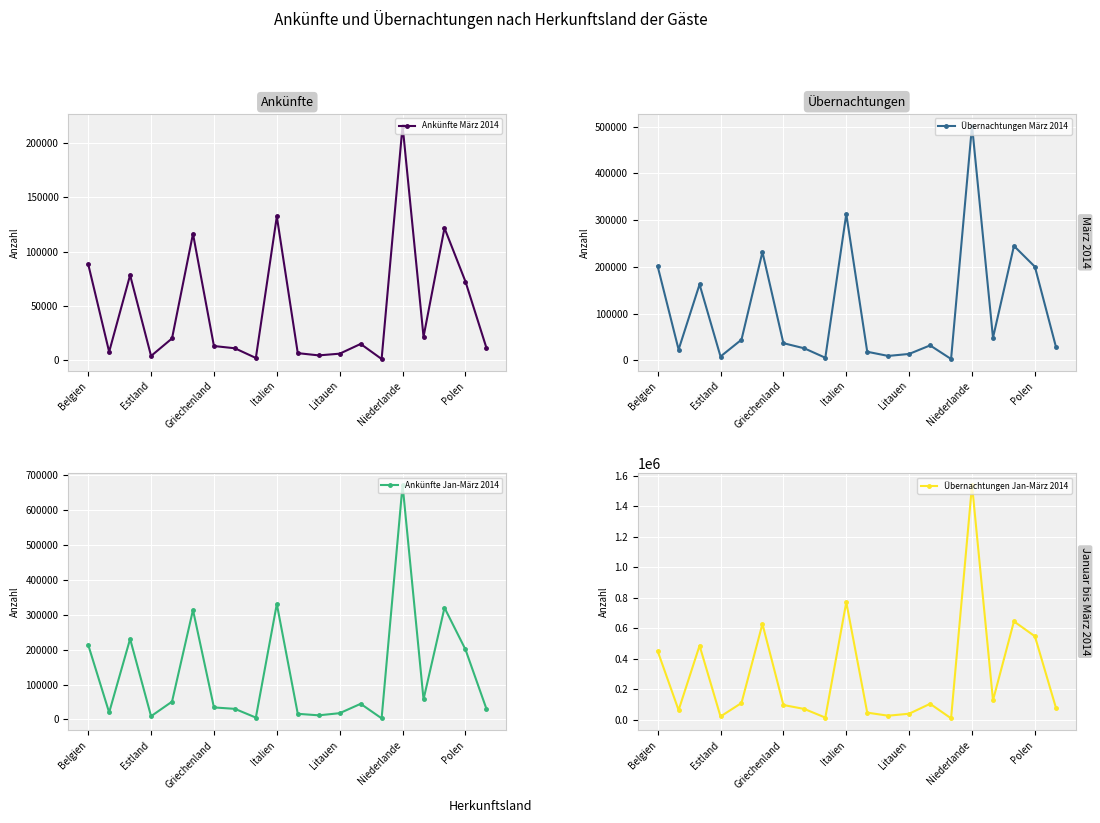

What is the sum of all Ankünfte März 2014 values?

950753